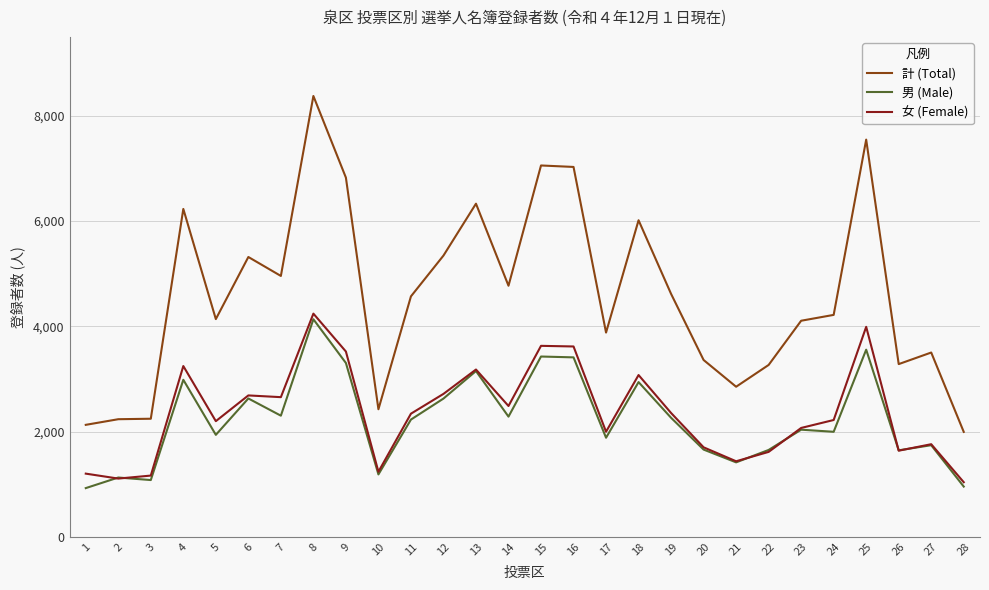

True or false: 男 (Male) has a value of 2037 at 23.

True